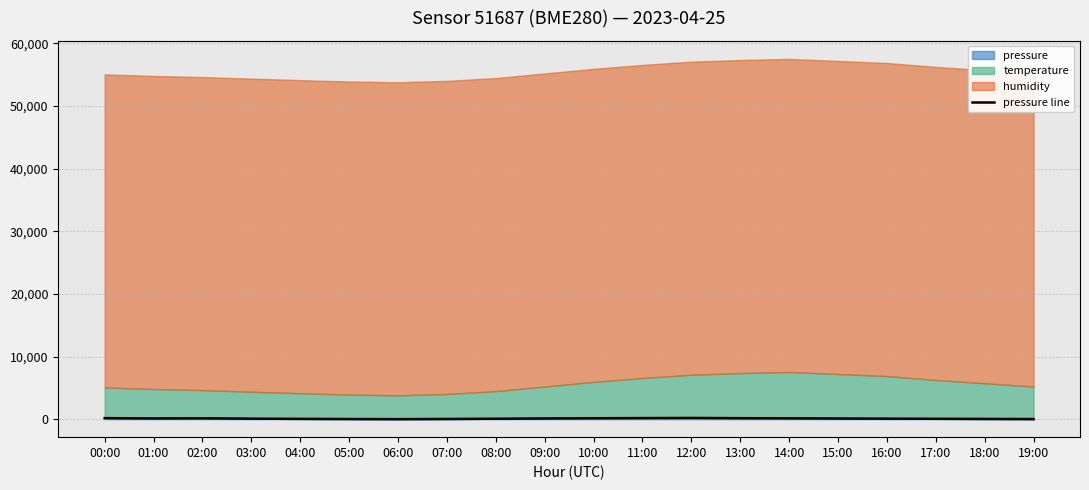

What is the sum of the values at 13:00 and 12:00?

344